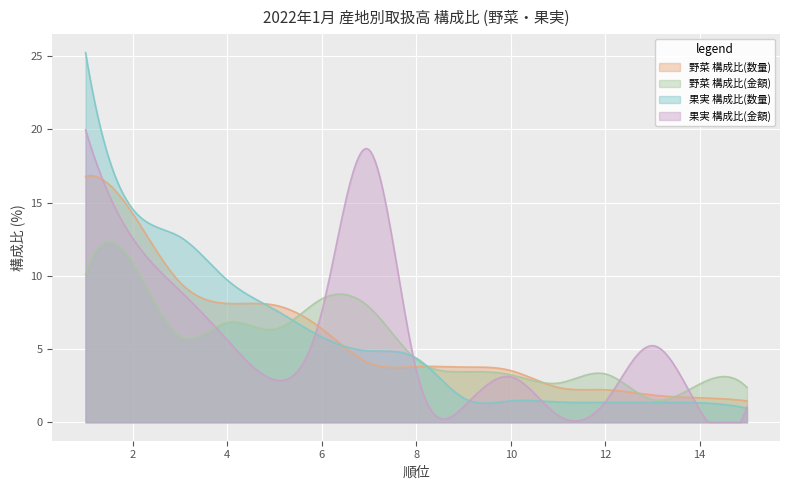

Where does the 野菜 構成比(数量) series first go above 3?

1